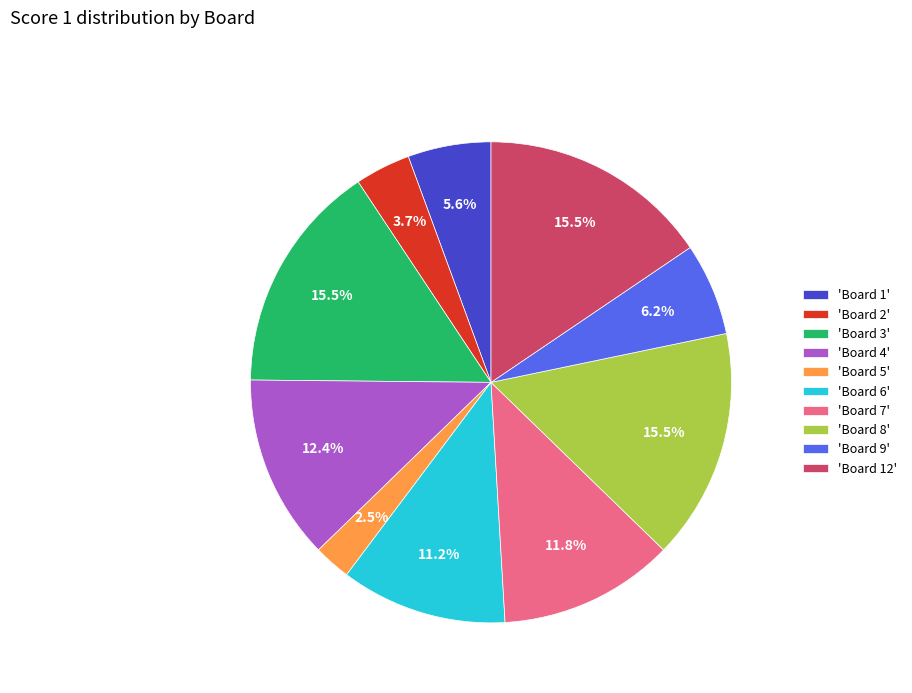

Is the sum of 'Board 1' and 'Board 5' greater than half?

No